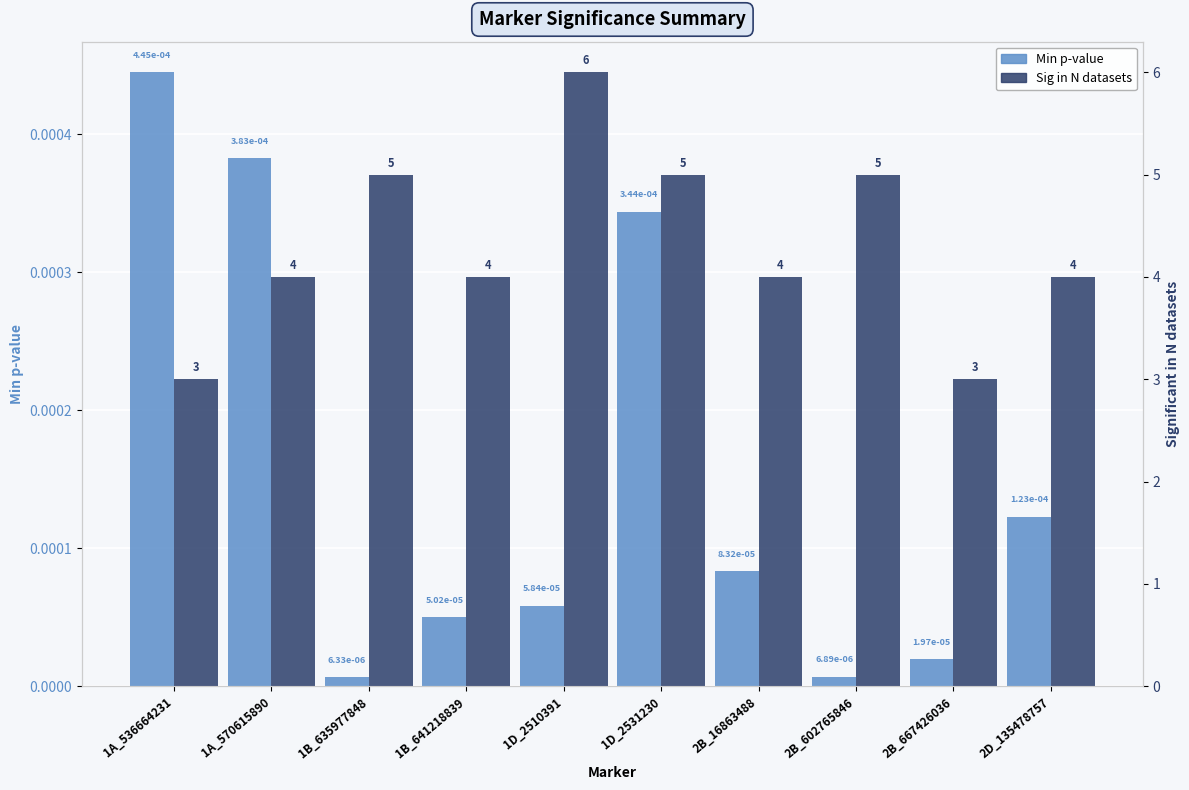

How many data points does each series have?

10